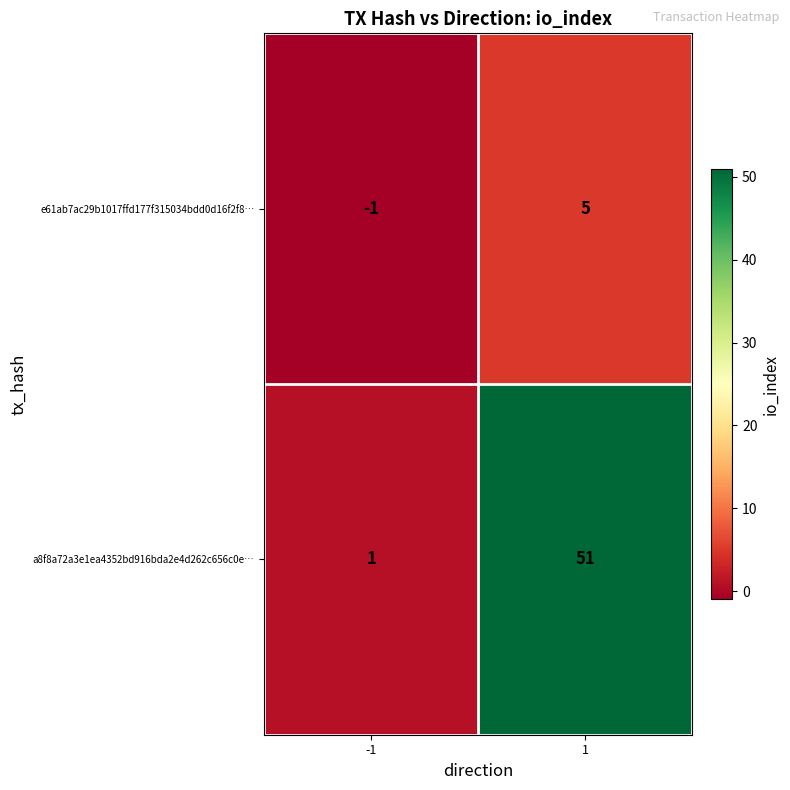

Rank the series by their maximum value, from lowest to highest.

e61ab7ac29b1017ffd177f315034bdd0d16f2f8…, a8f8a72a3e1ea4352bd916bda2e4d262c656c0e…